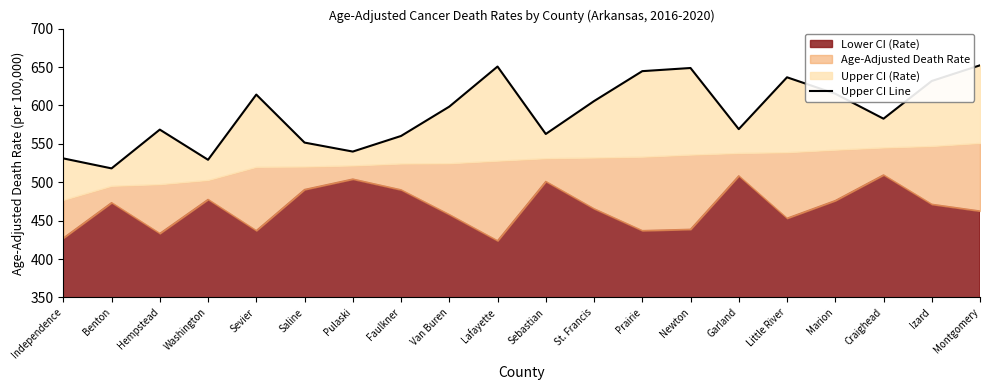

What is the ratio of the value at Garland to the value at Lafayette?

0.9